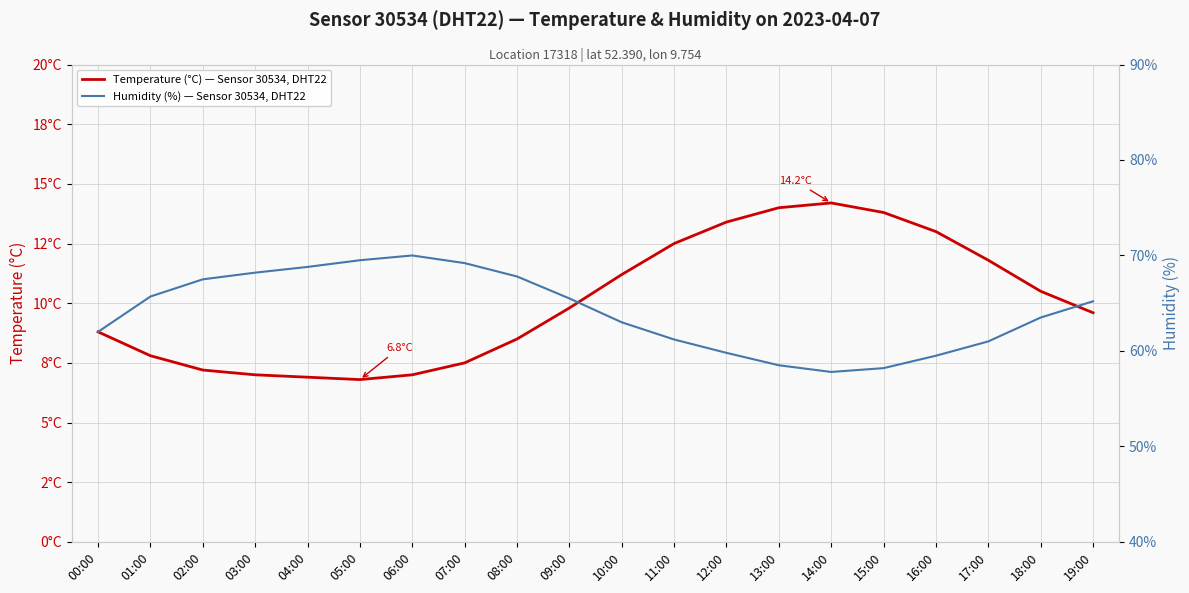

At how many categories does at least one series exceed 45?

20